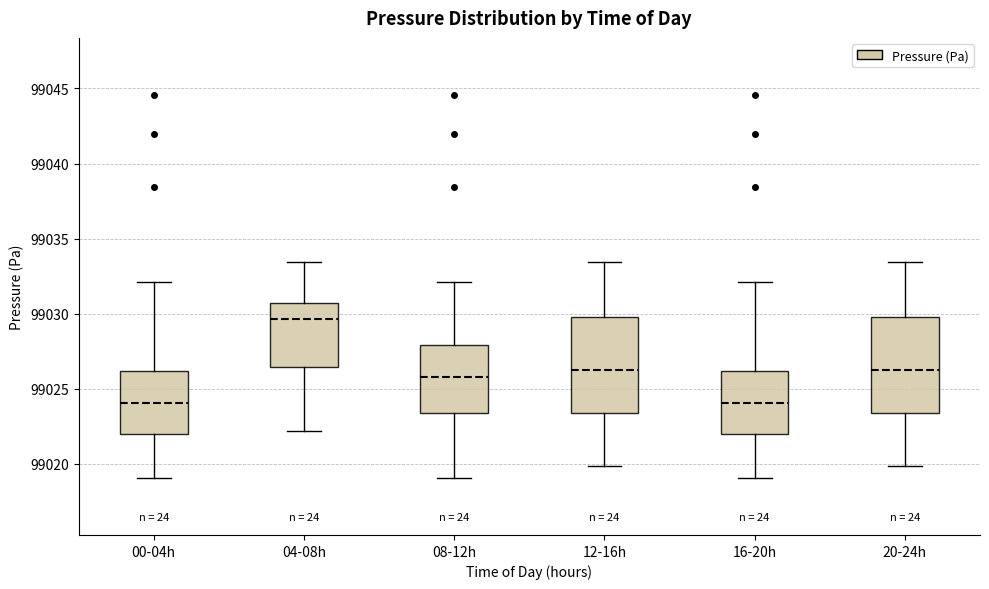

Where is the upper edge of the box for 20-24h on the y-axis? The values are not printed on the chart, so give them approximately, as read against the axis.

99030.0